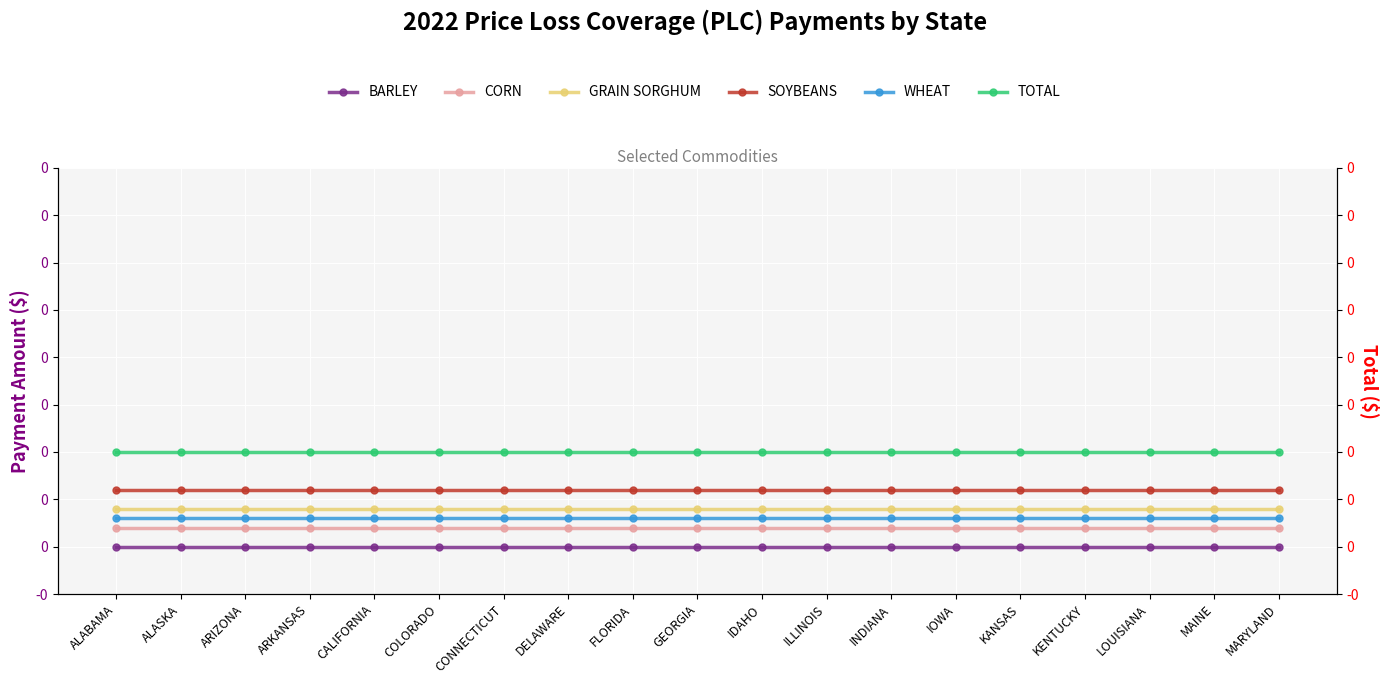

Does the chart display data point markers on the line(s)?

Yes